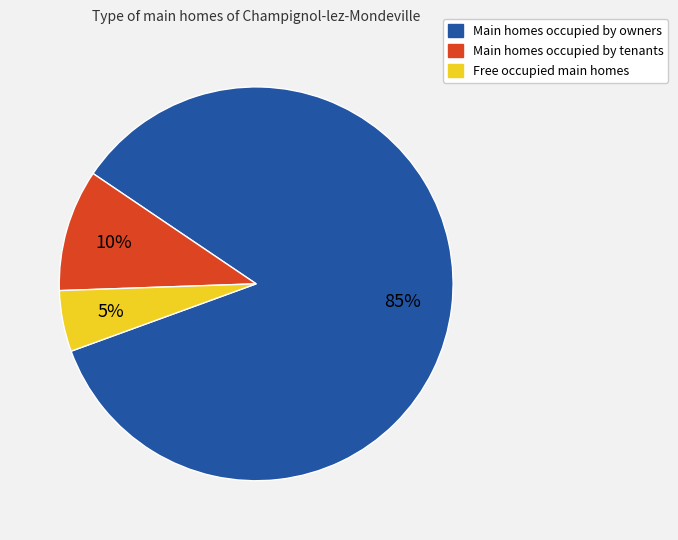

Between Main homes occupied by owners and Free occupied main homes, which is larger?

Main homes occupied by owners